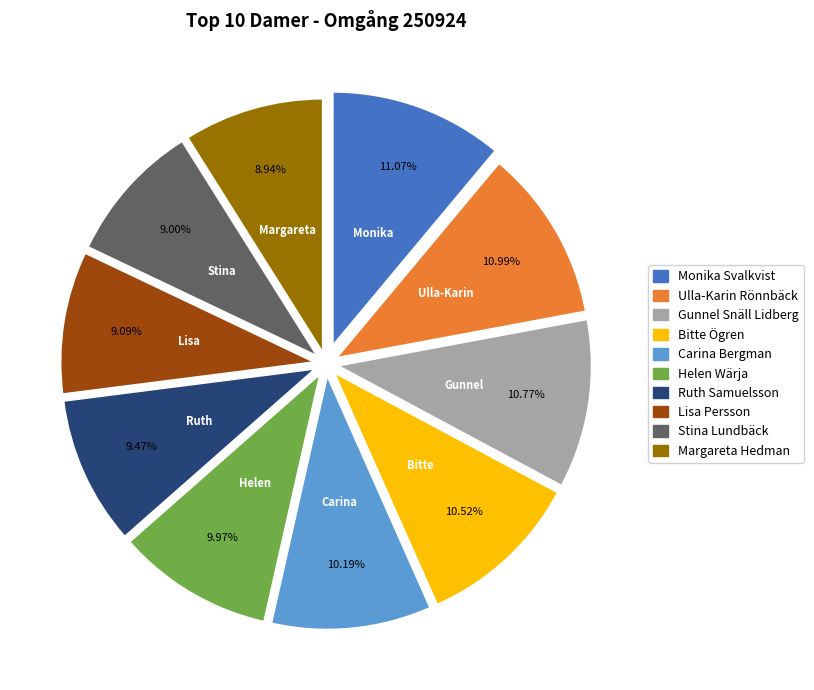

What is the total percentage of Ruth Samuelsson and Carina Bergman?

19.7%